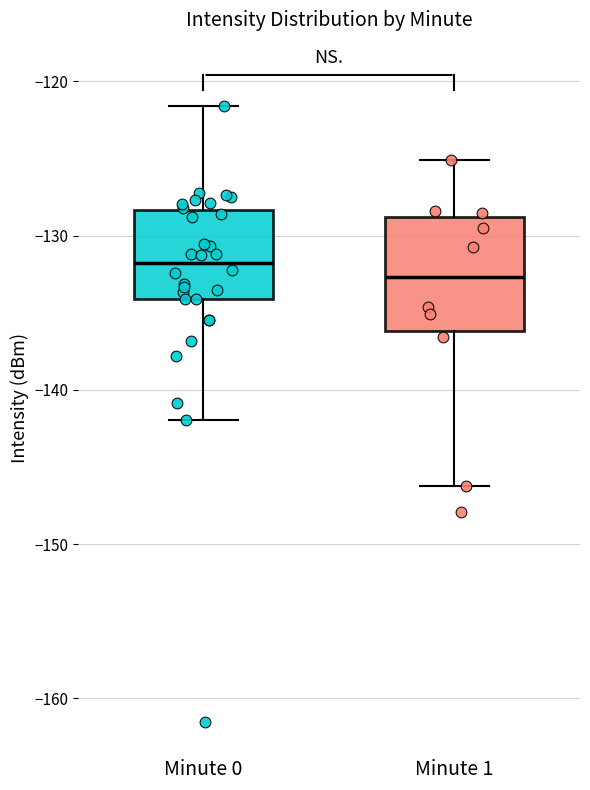

Which box is the tallest, from its lower edge to its upper edge?

Minute 1